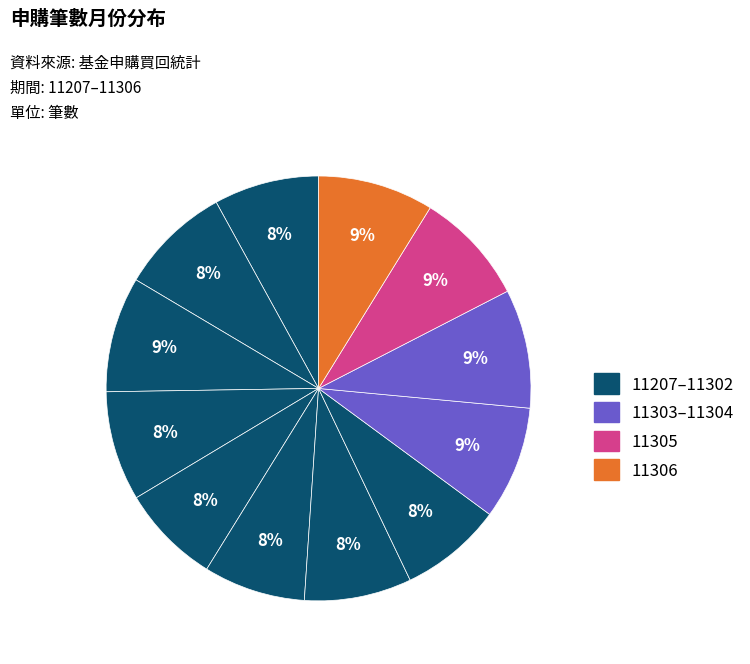

How many slices are in this pie chart?

12